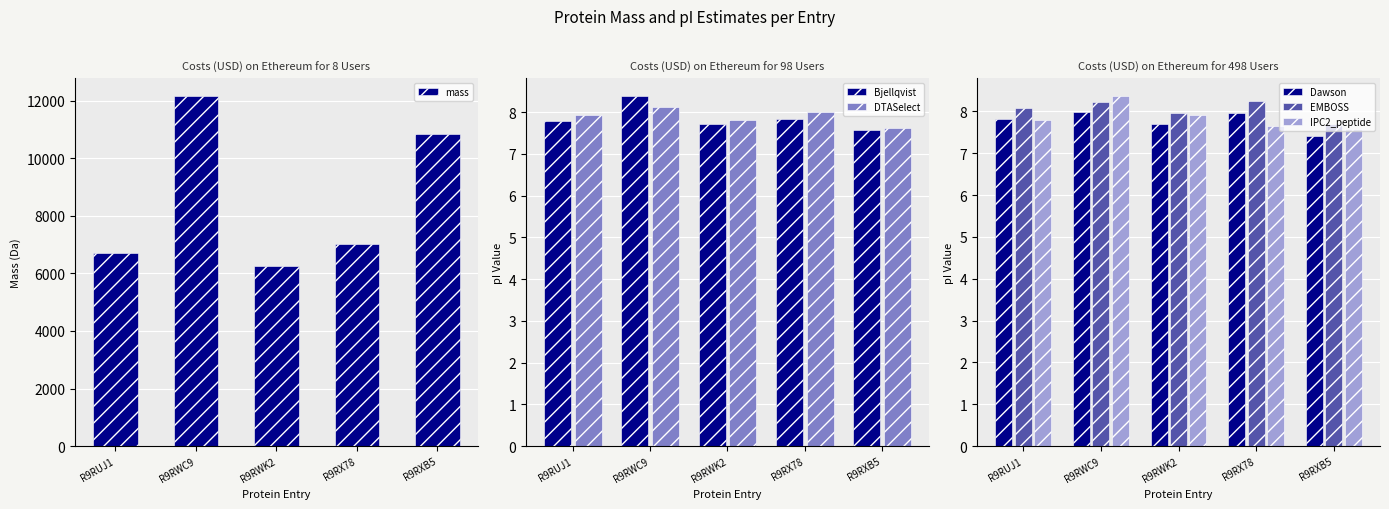

What is the average value of the EMBOSS series?

8.0